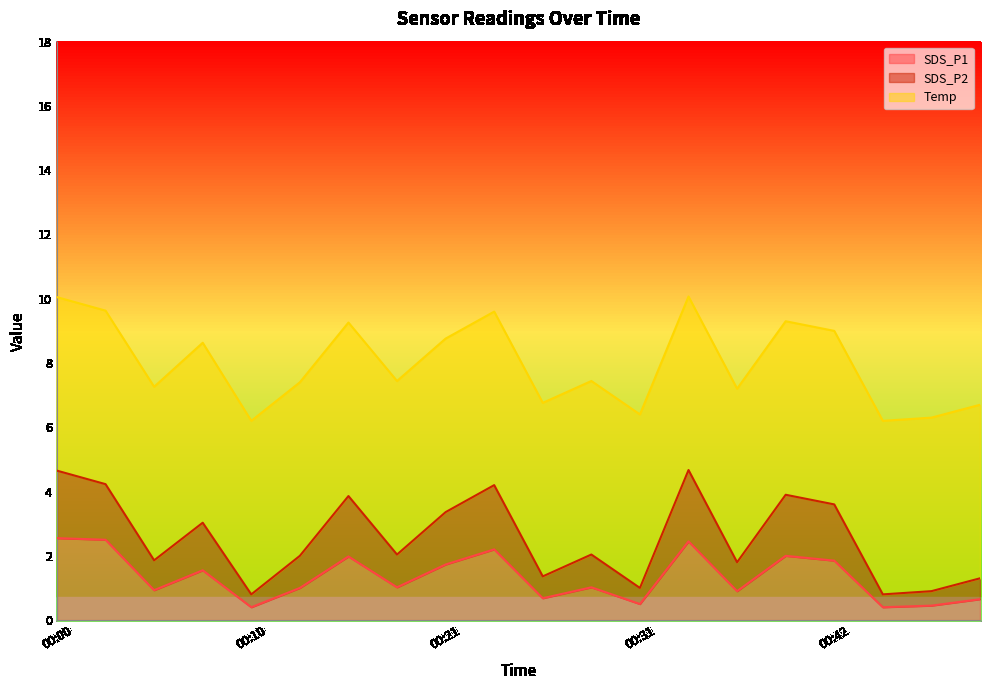

What is the value of the SDS_P1 point at the 12th from the left?

1.0